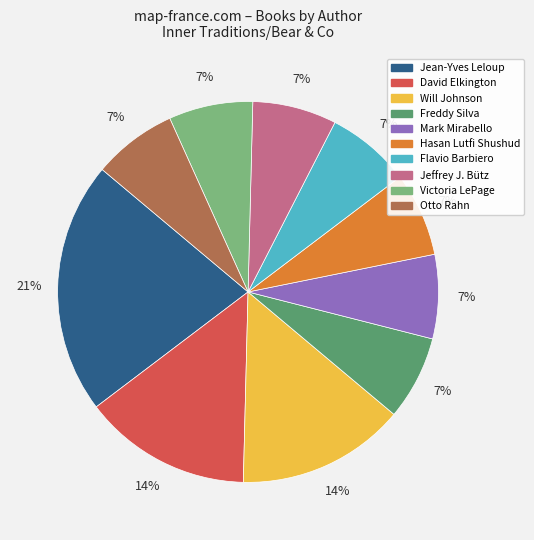

Count the number of slices in the pie.

10